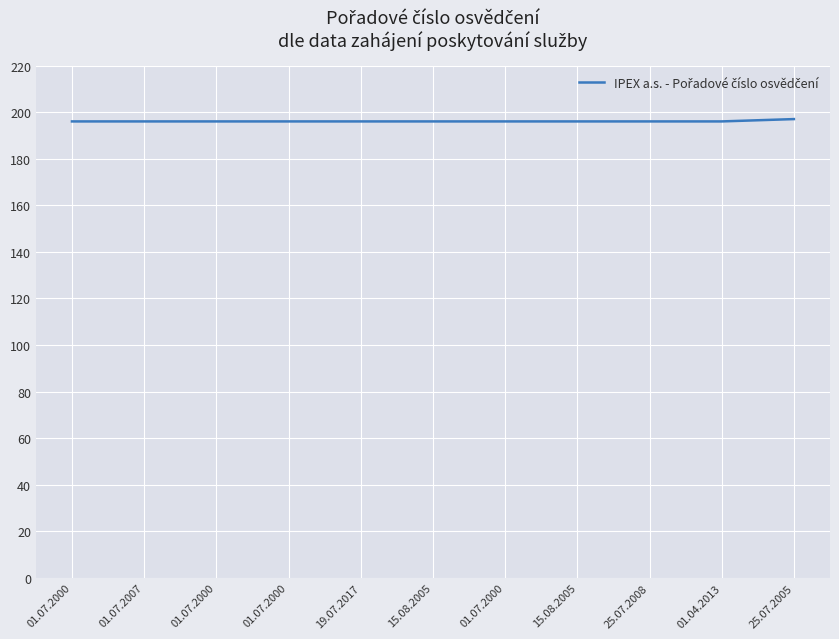

What is the difference between the maximum and minimum values?

1